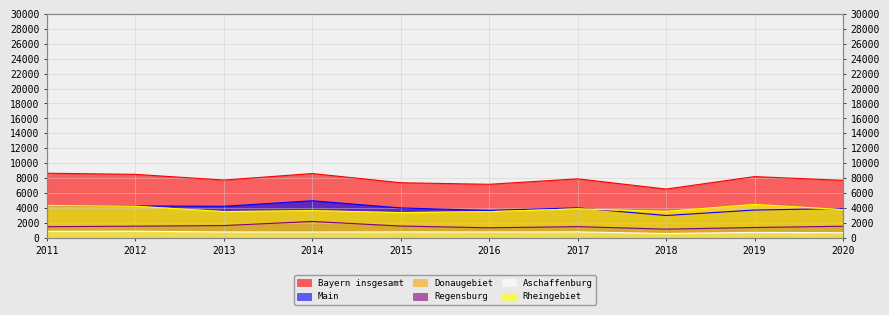

Does the chart have visible grid lines?

Yes